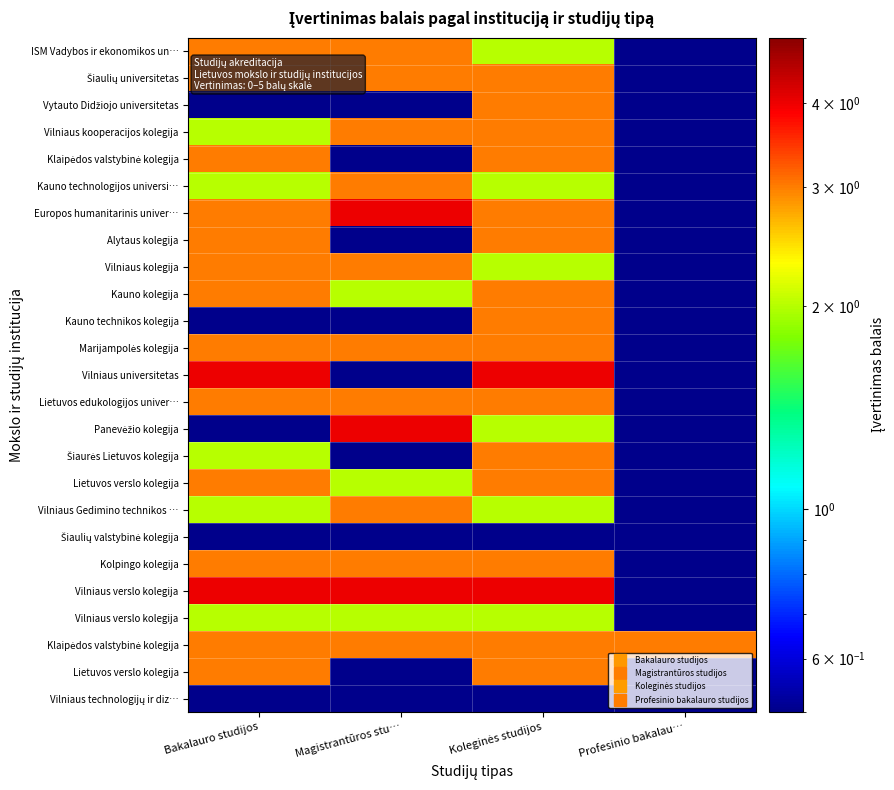

What is the greatest value displayed?

4.0